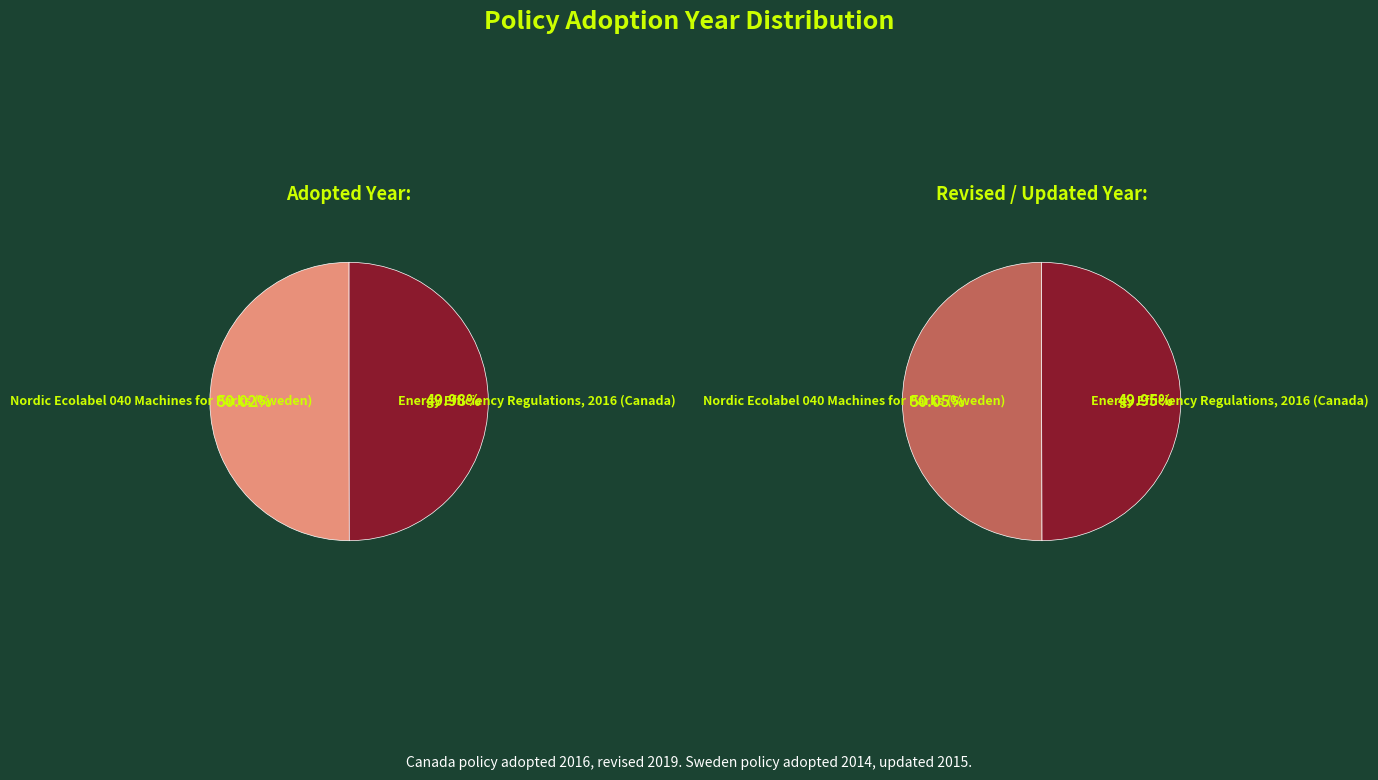

The Nordic Ecolabel 040 Machines for Parks (Sweden) slice represents 41% of the pie. True or false?

False